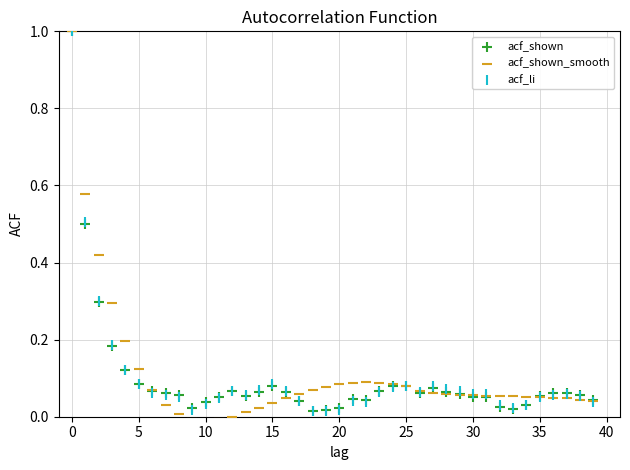

What are all the series names shown in the legend?

acf_shown, acf_shown_smooth, acf_li